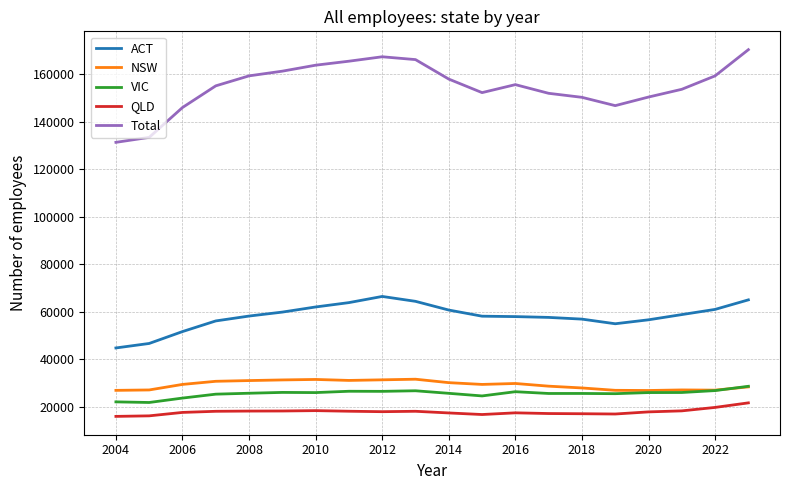

Which series has the largest total across all categories?

Total